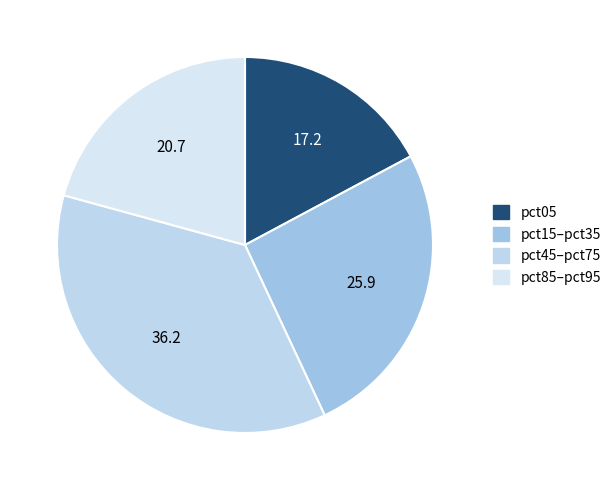

Count the number of slices in the pie.

4